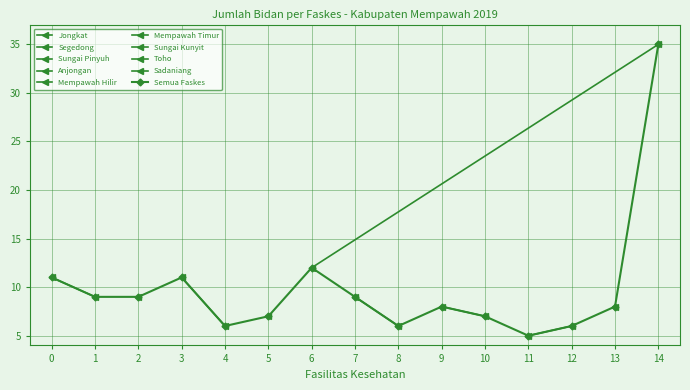

True or false: Puskesmas Sungai Pinyuh and Puskesmas Mempawah cross at least once.

False